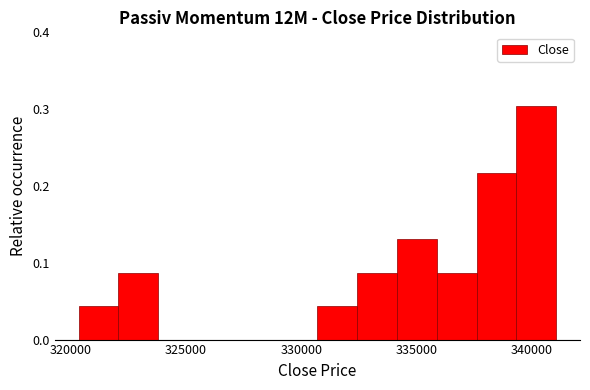

Read against the x-axis, roughly where is the centre of the tallest bar?

340000